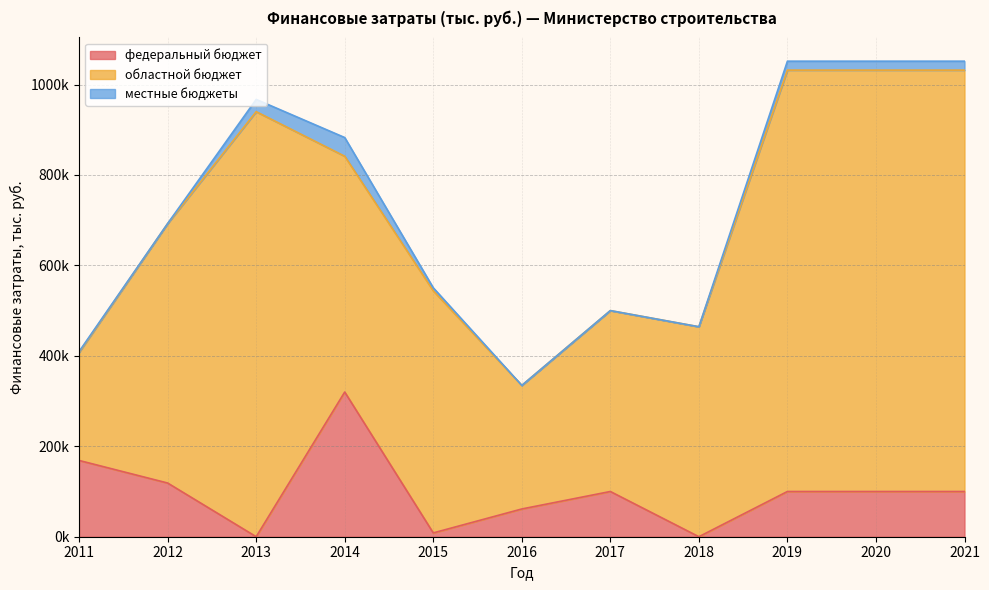

How many data points in областной бюджет are less than 535444?

5